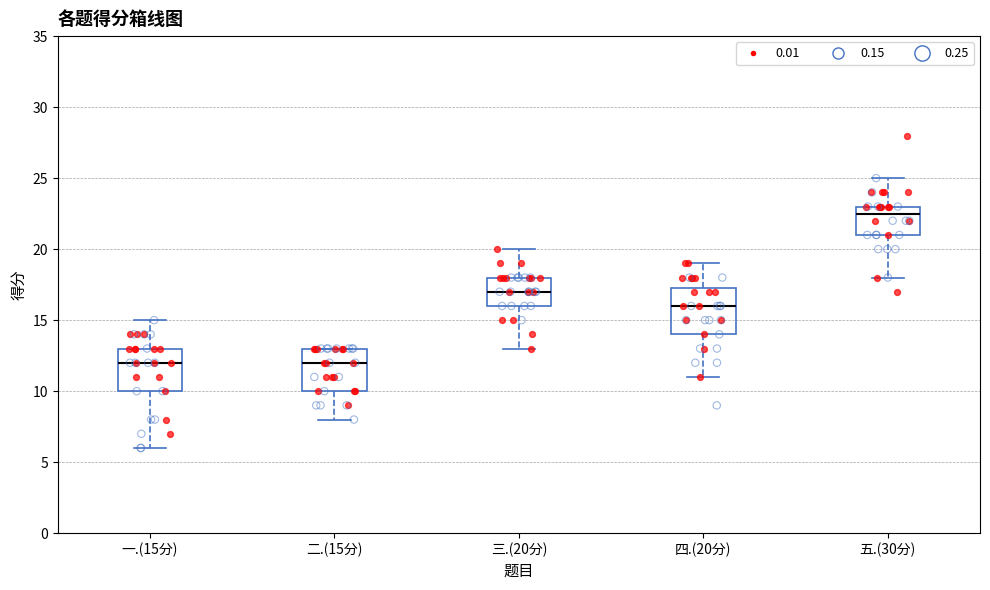

Reading left to right, read every box against the y-axis: the position of its median line, the range the box covers, and the ends of its whiskers. The values are not printed on the chart, so give them approximately, as read against the axis.

一.(15分): median 12.0, box 10.0 to 13.0, whiskers 6.0 to 15.0
二.(15分): median 12.0, box 10.0 to 13.0, whiskers 8.0 to 13.0
三.(20分): median 17.0, box 16.0 to 18.0, whiskers 13.0 to 20.0
四.(20分): median 16.0, box 14.0 to 17.5, whiskers 11.0 to 19.0
五.(30分): median 22.5, box 21.0 to 23.0, whiskers 18.0 to 25.0